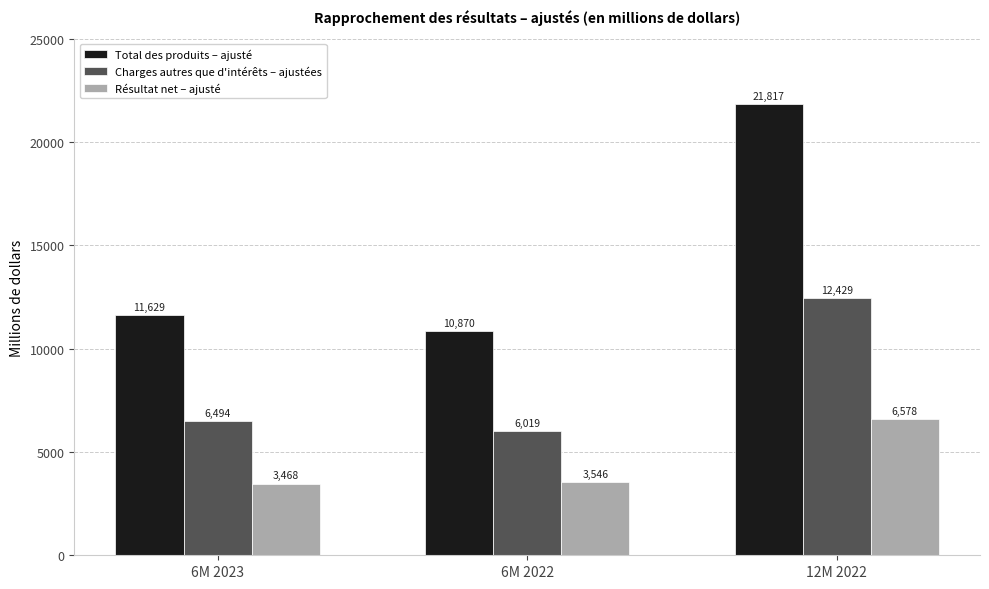

What is the value of the Résultat net – ajusté bar at the 3rd from the left?

6578